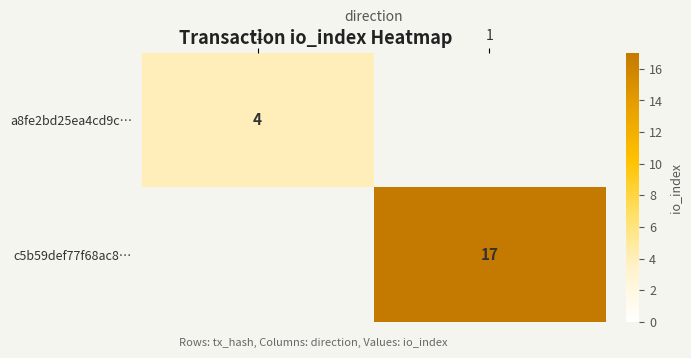

Is it true that c5b59def77f68ac8… equals 17 at 1?

True